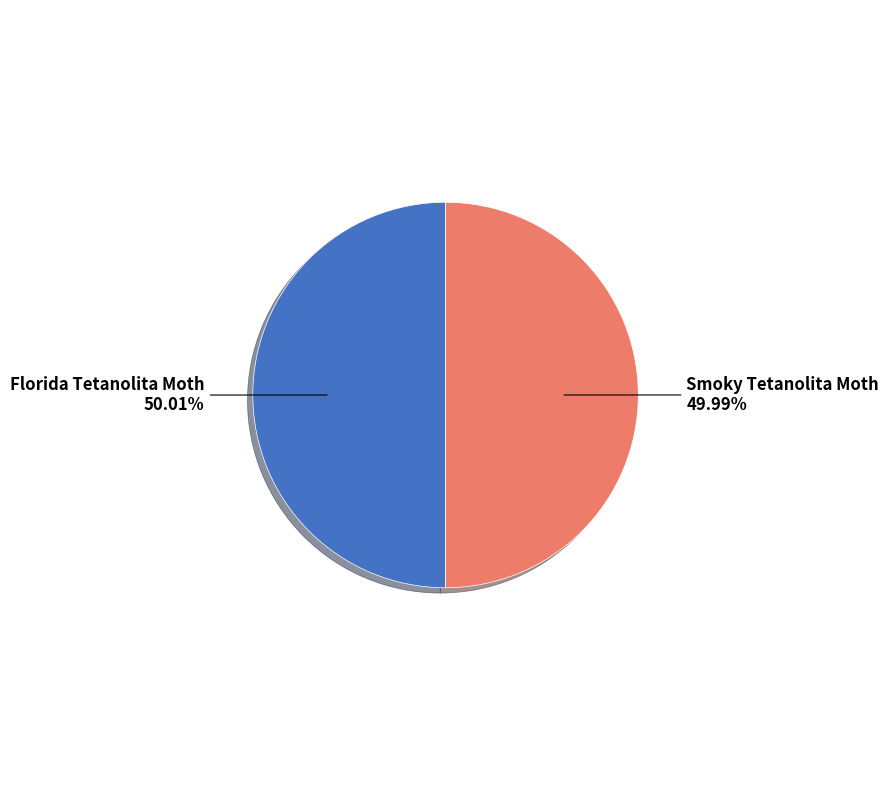

Does any single category account for the majority?

Yes